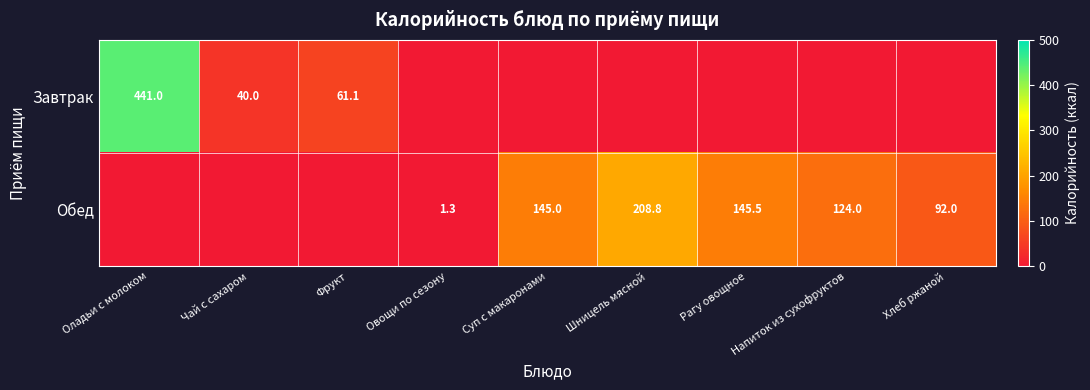

True or false: Обед has a value of 124.0 at Напиток из сухофруктов.

True